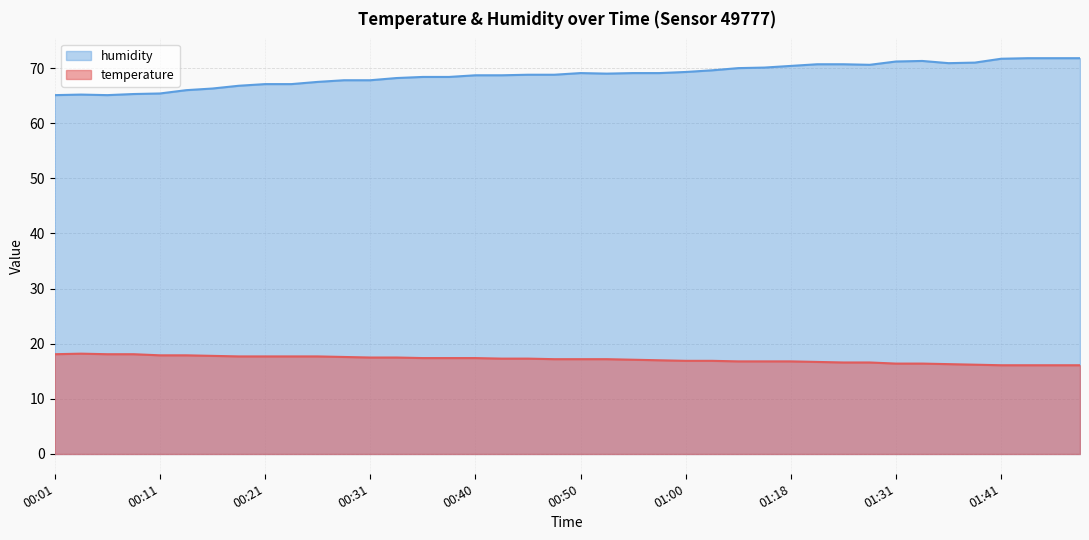

What value does the humidity series have at 00:11?

65.4